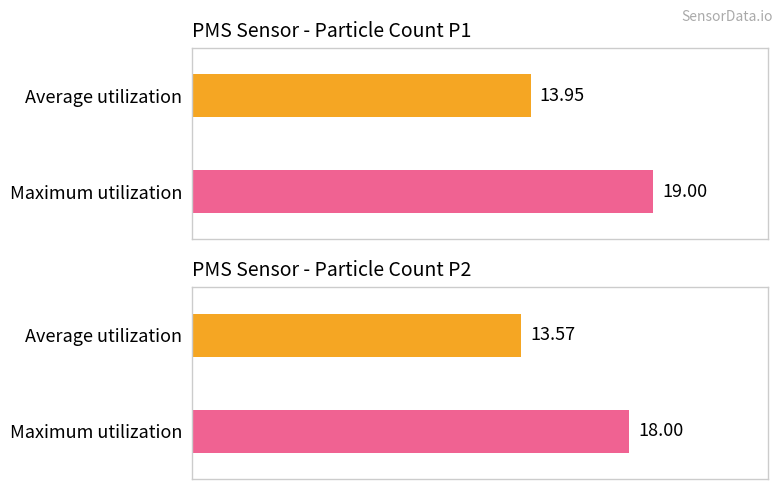

What is the average value of the PMS_P1 series?

14